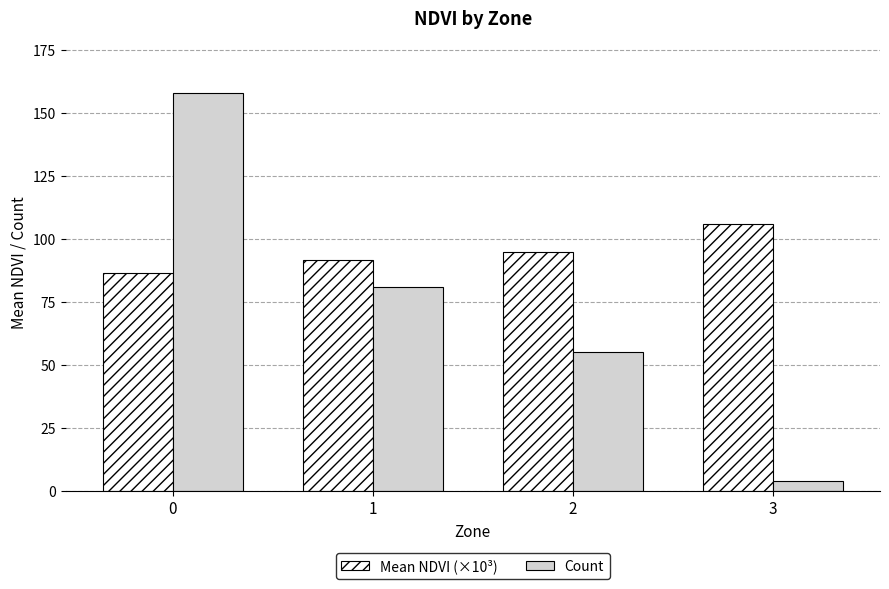

What are all the series names shown in the legend?

Mean NDVI (×10³), Count